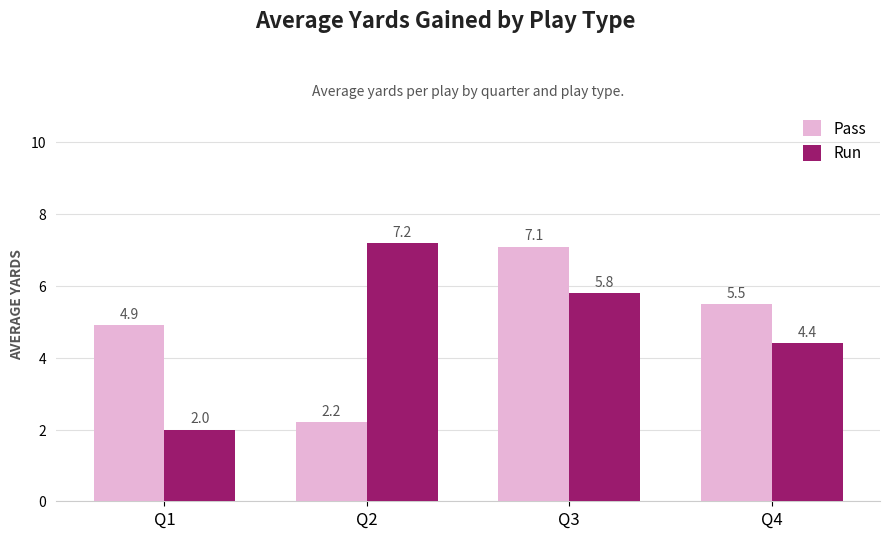

The value of Run at Q2 is 7.2. True or false?

True